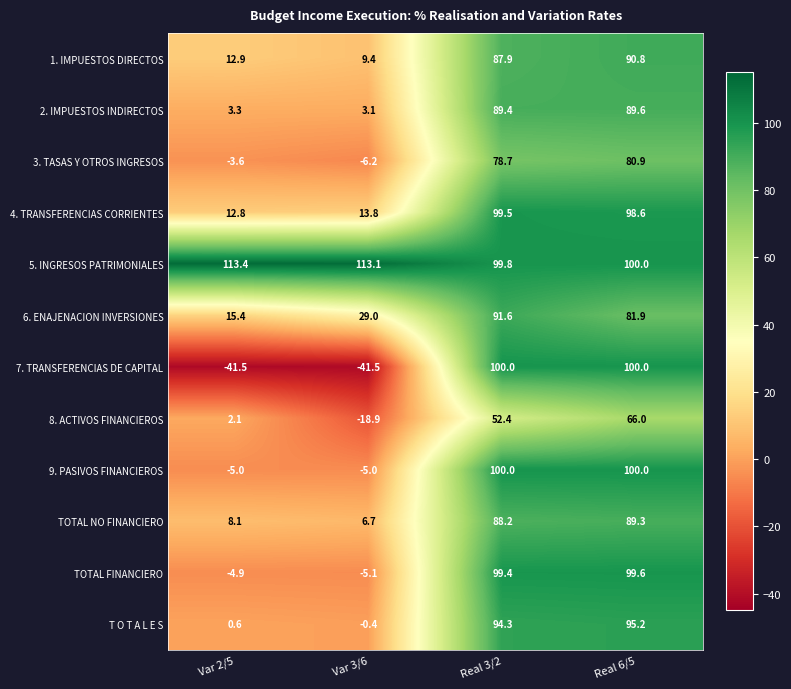

What is the total value across all series at Real 6/5?

1091.9